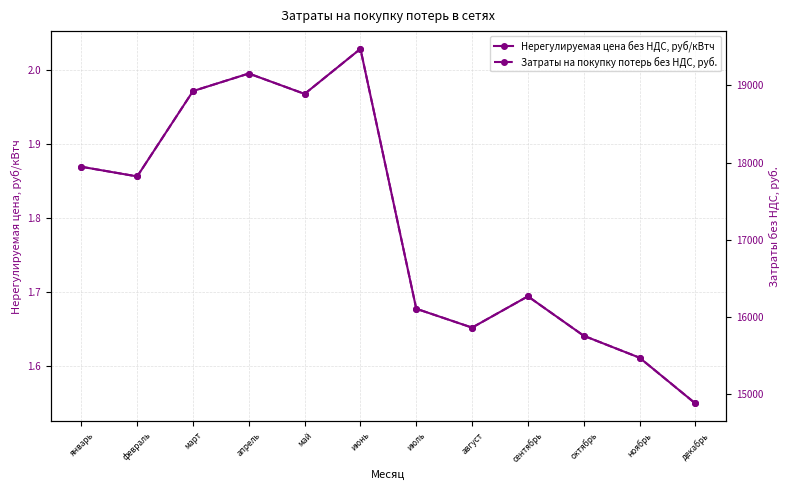

Is the value of Затраты на покупку потерь без НДС, руб. at май greater than the value of Нерегулируемая цена без НДС, руб/кВтч at март?

Yes